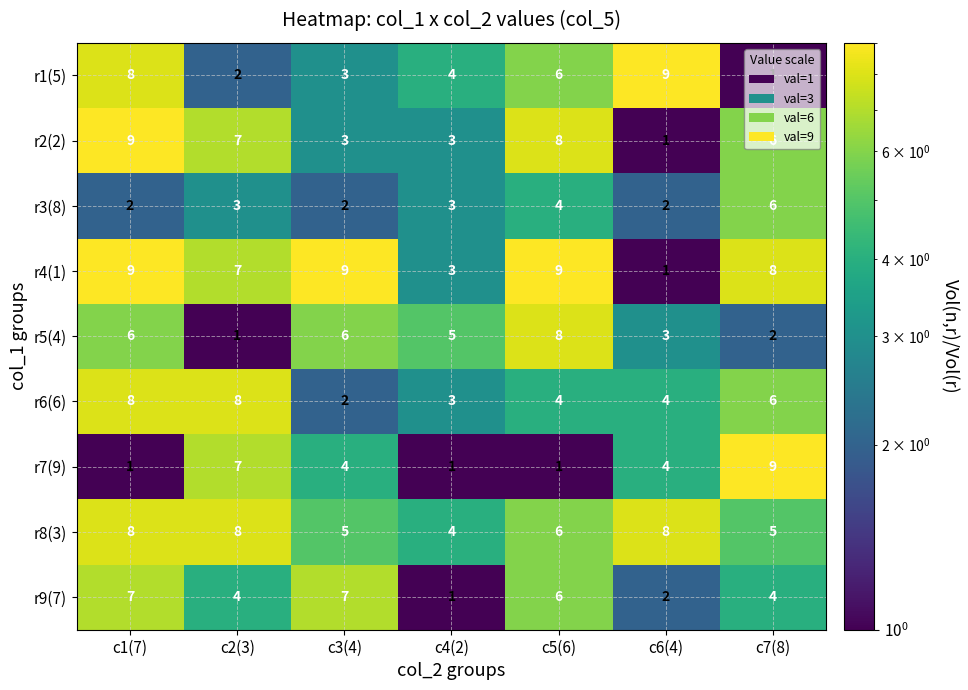

What is the maximum value shown in the chart?

9